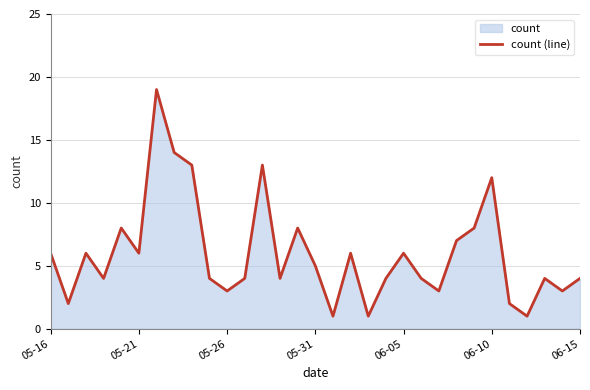

True or false: the data shows 6 at 05-21.

True